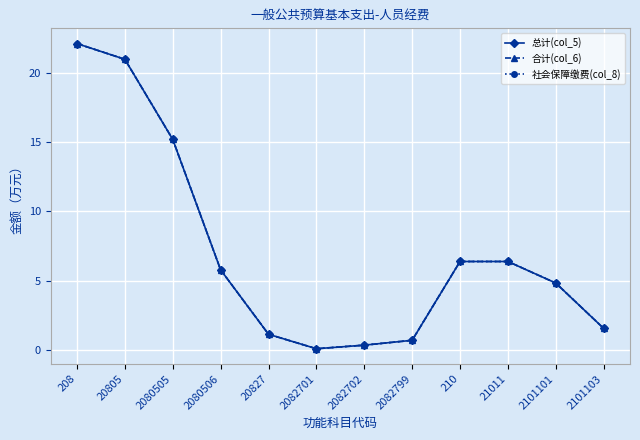

The value of 社会保障缴费(col_8) at 2082799 is 0.7. True or false?

True